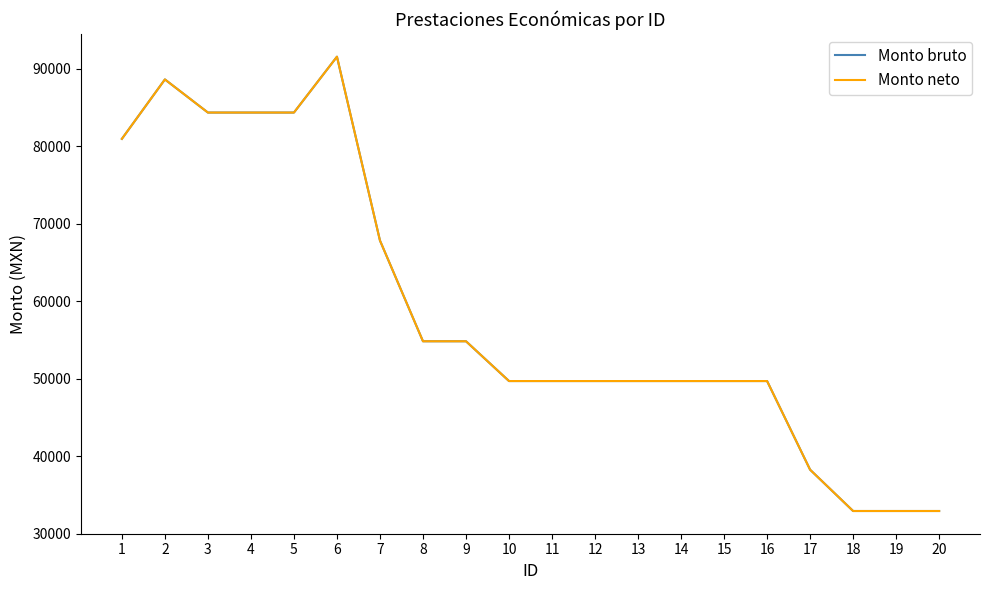

Does the chart display data point markers on the line(s)?

No